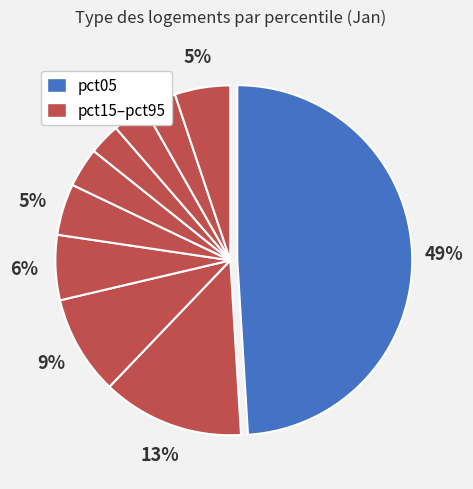

Count the number of slices in the pie.

10